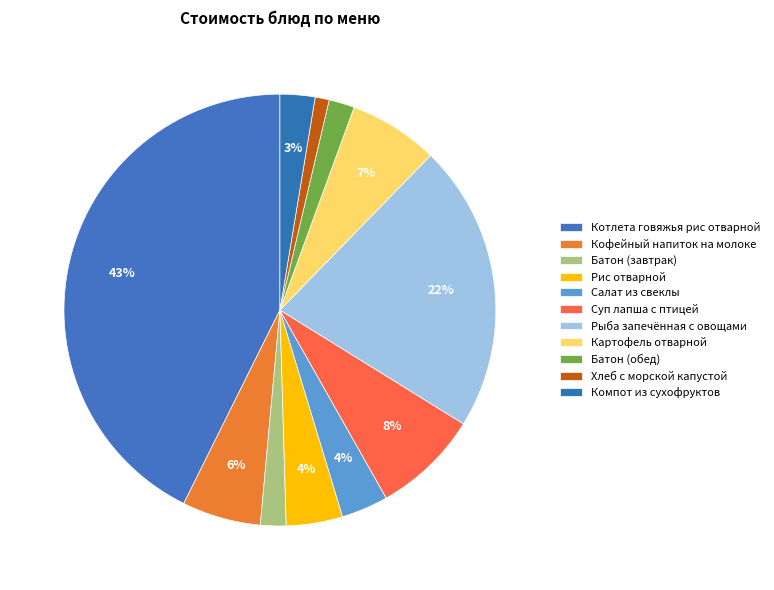

How many slices are in this pie chart?

11